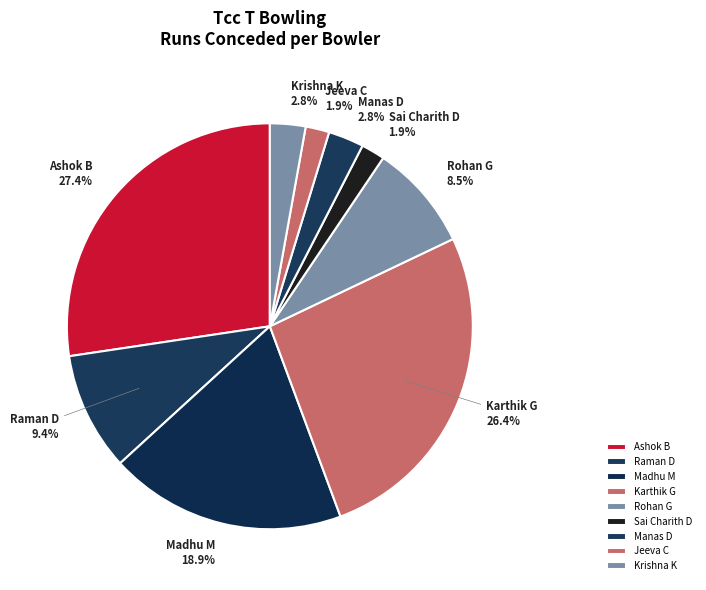

Does Madhu M account for over 50% of the chart?

No